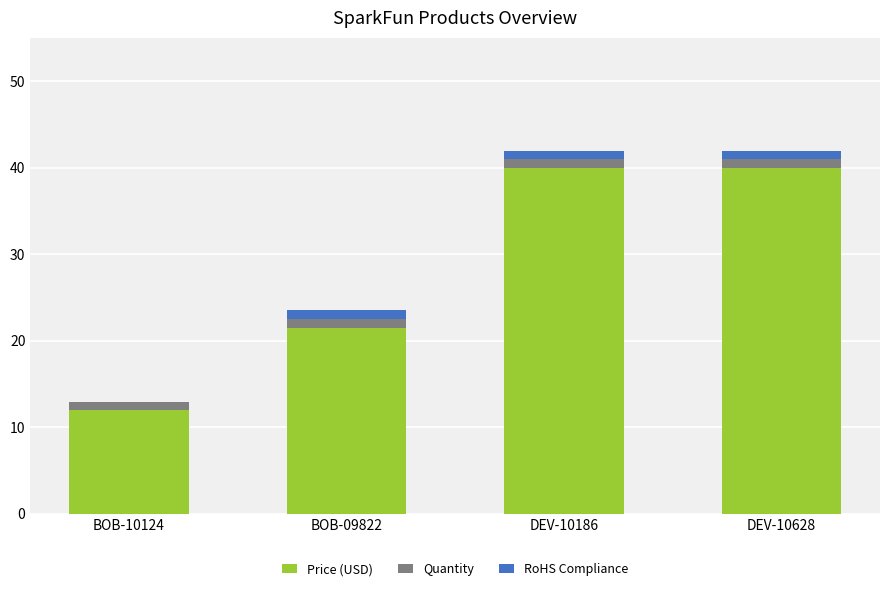

Where does the Price (USD) series first go above 39?

DEV-10186